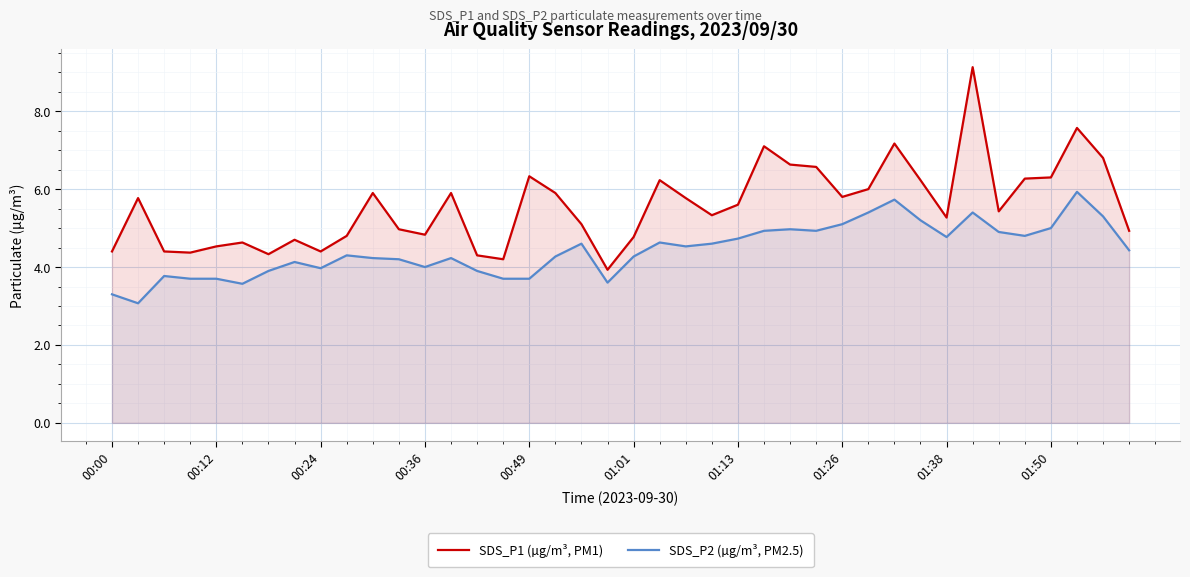

True or false: SDS_P1 (µg/m³, PM1) and SDS_P2 (µg/m³, PM2.5) intersect in this chart.

False